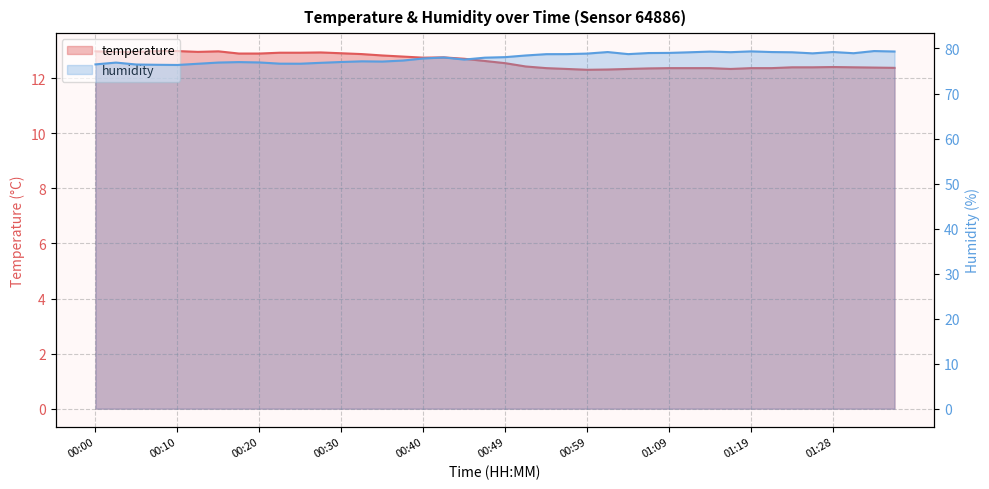

True or false: humidity has more than 2 points higher than both neighbors.

True